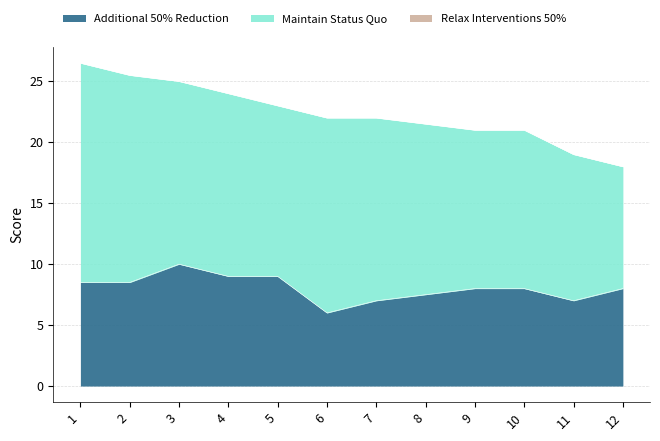

Which has a higher value, 10 or 11?

10